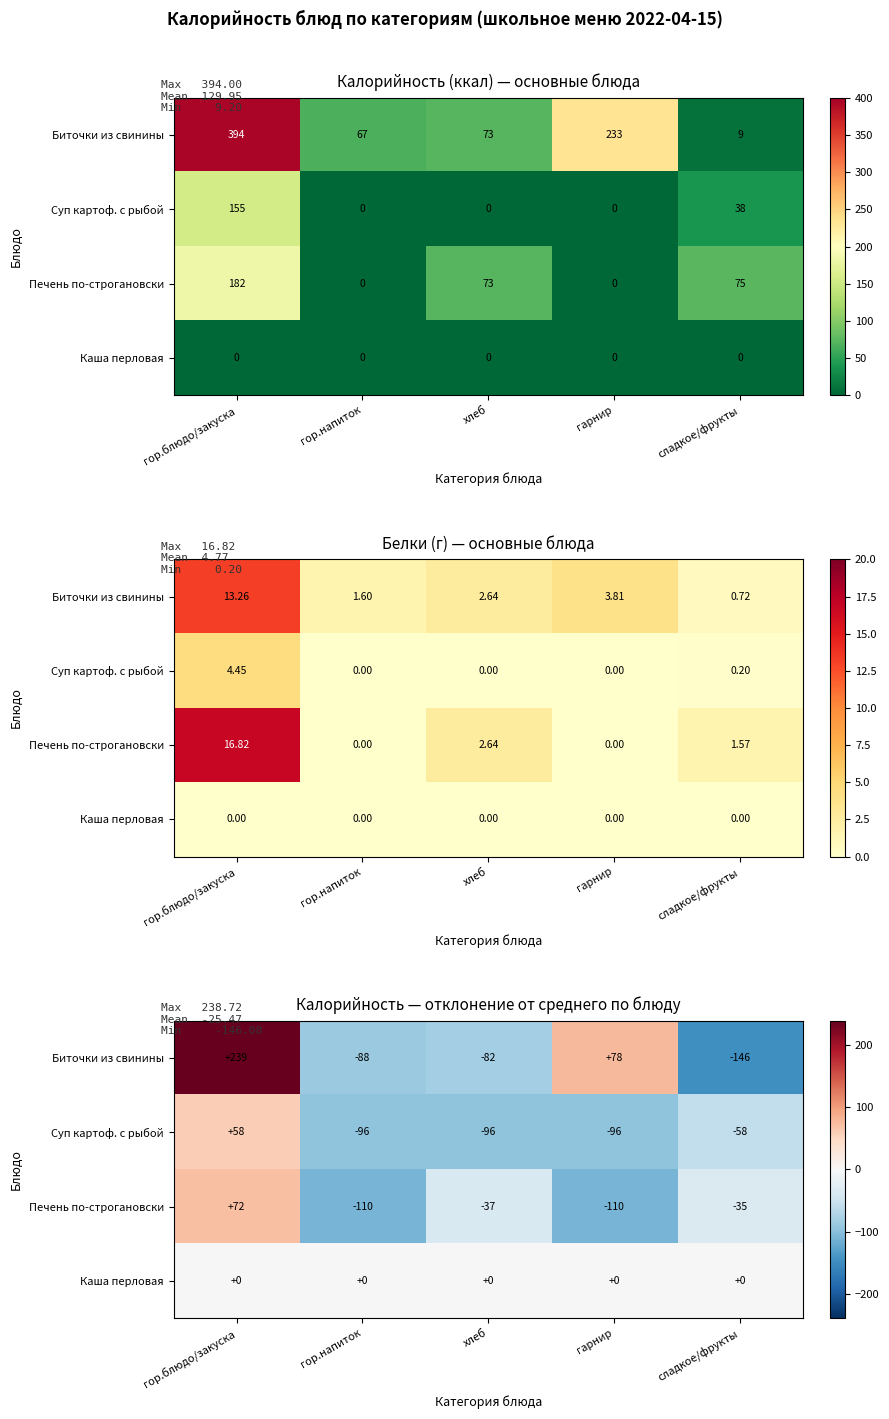

List the labels in order of Биточки из свинины value, largest first.

гор.блюдо/закуска, гарнир, хлеб, гор.напиток, сладкое/фрукты